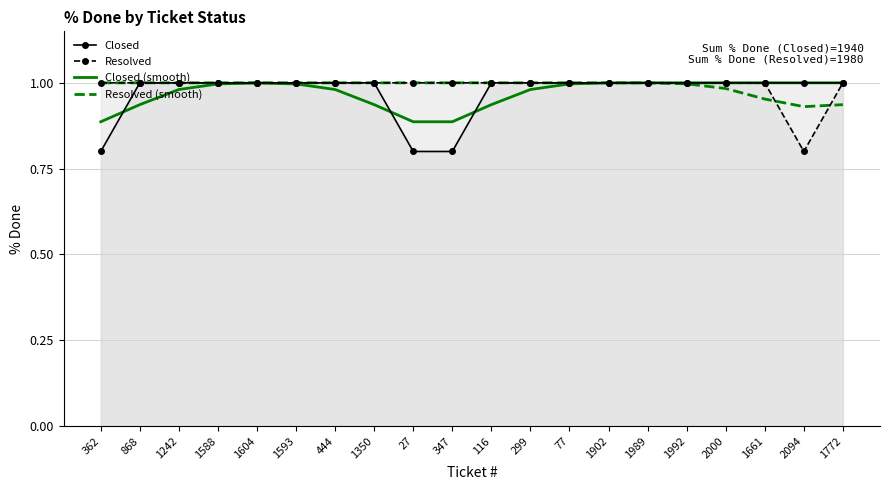

What is the total value across all series at 77?

4.0